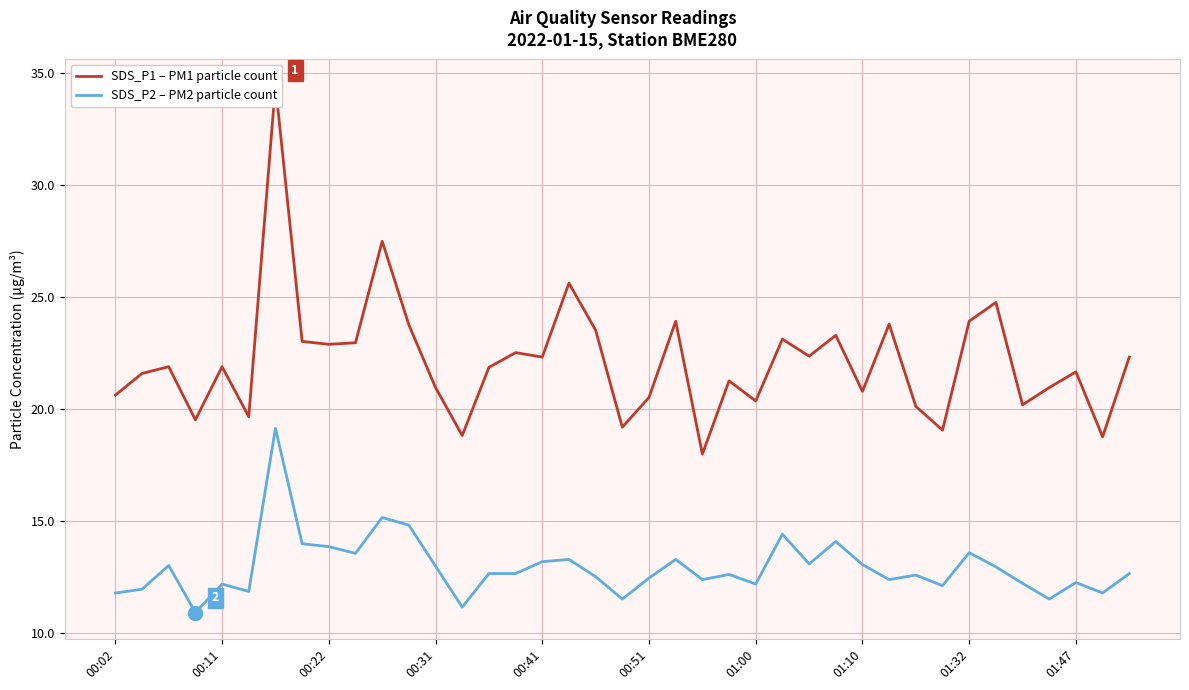

At 00:11, list the series in order from smallest to largest.

SDS_P2 – PM2 particle count, SDS_P1 – PM1 particle count